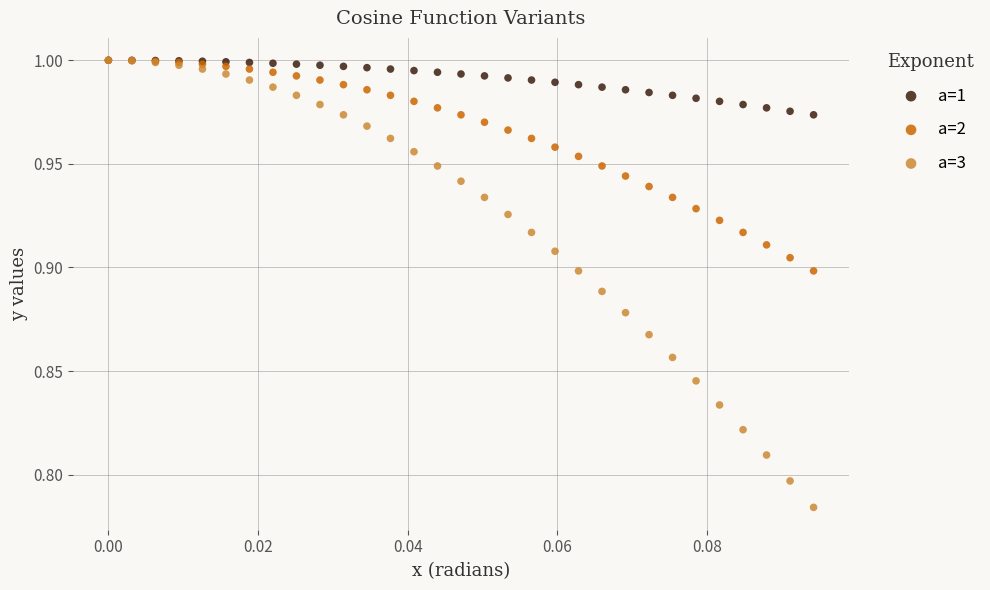

What are all the series names shown in the legend?

a=1, a=2, a=3